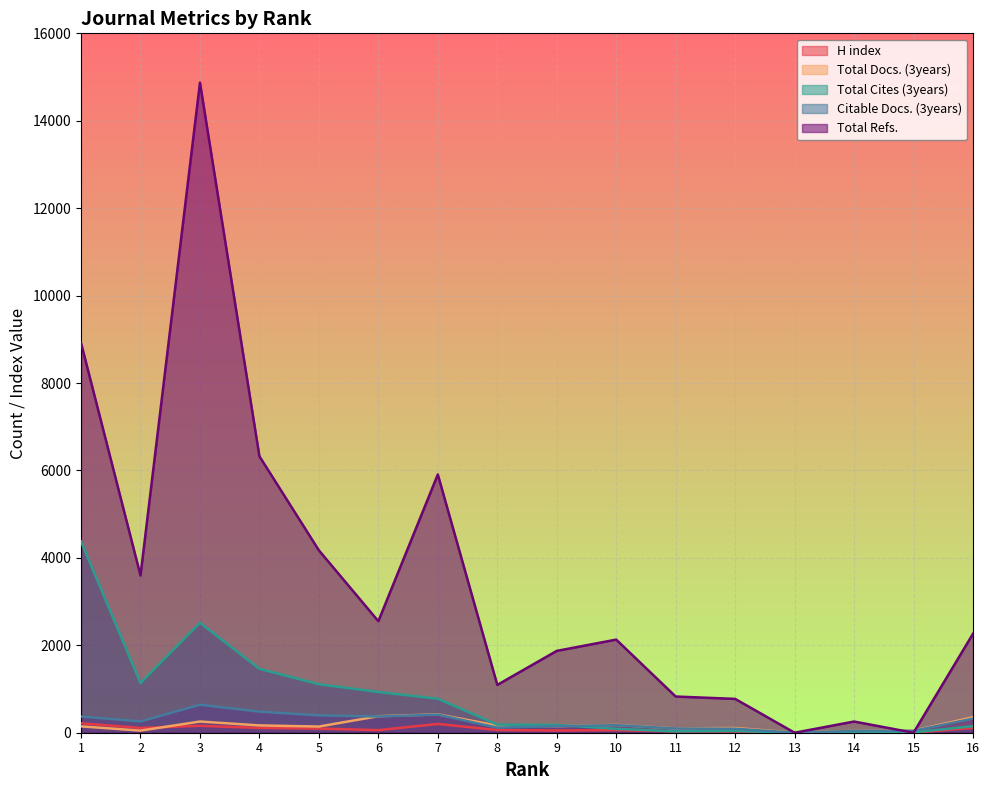

What are all the series names shown in the legend?

H index, Total Docs. (3years), Total Cites (3years), Citable Docs. (3years), Total Refs.